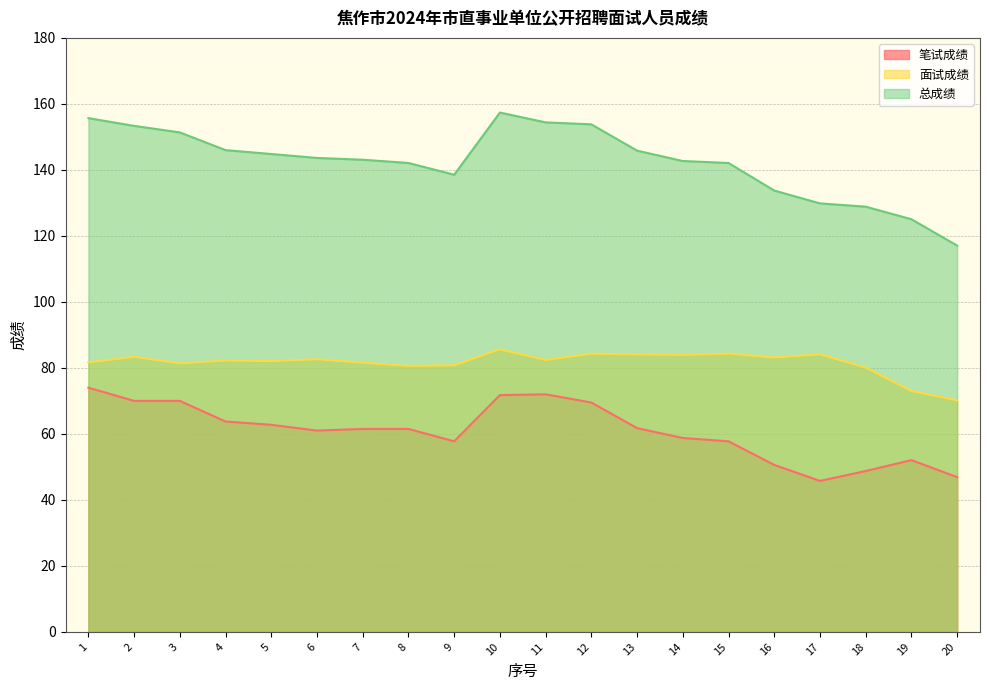

What is the difference between the second highest and minimum values in the 面试成绩 series?

14.2